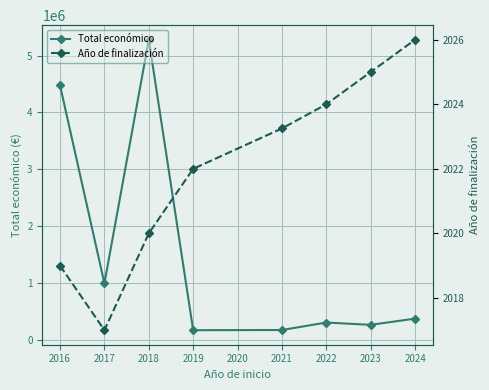

Rank the series by their maximum value, from lowest to highest.

Año de finalización, Total económico